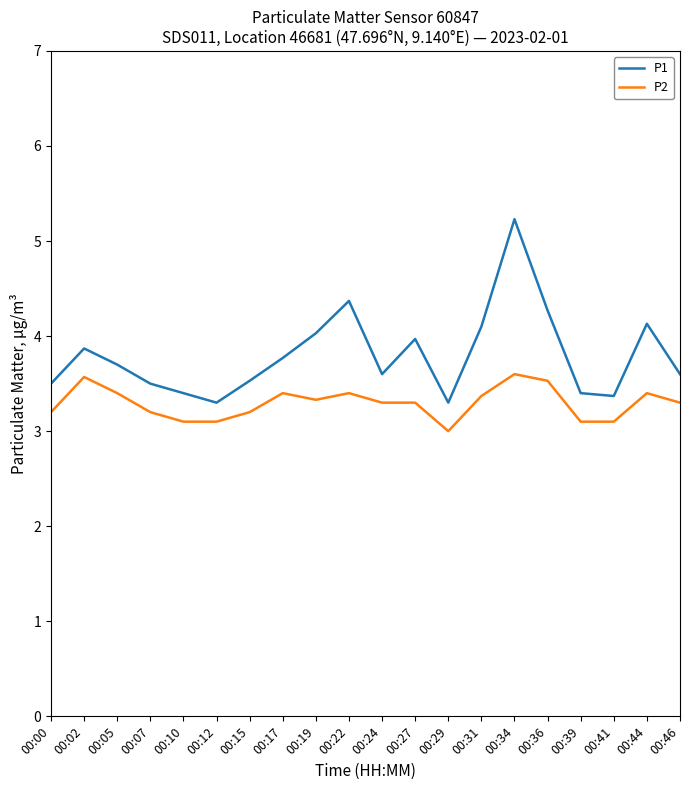

What is the difference between the highest and lowest values at 00:17?

0.4